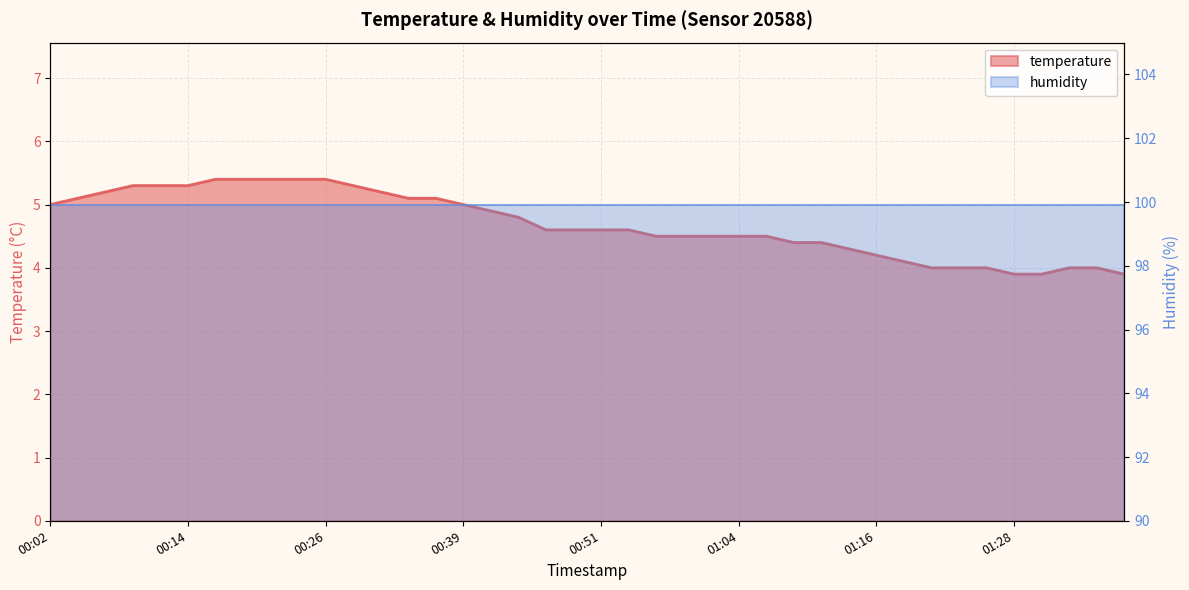

How many data points are less than 4?

3